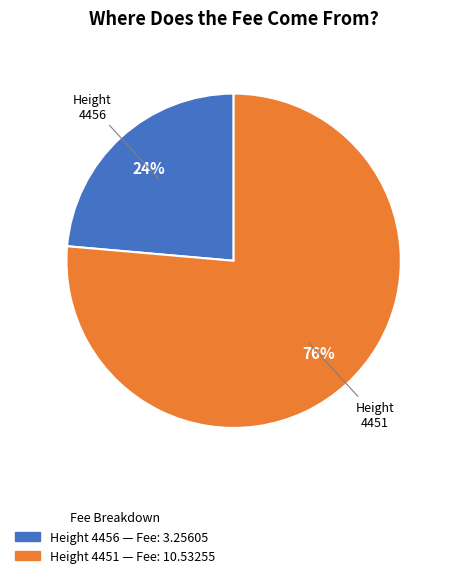

To the nearest percent, what is the average slice percentage?

50%